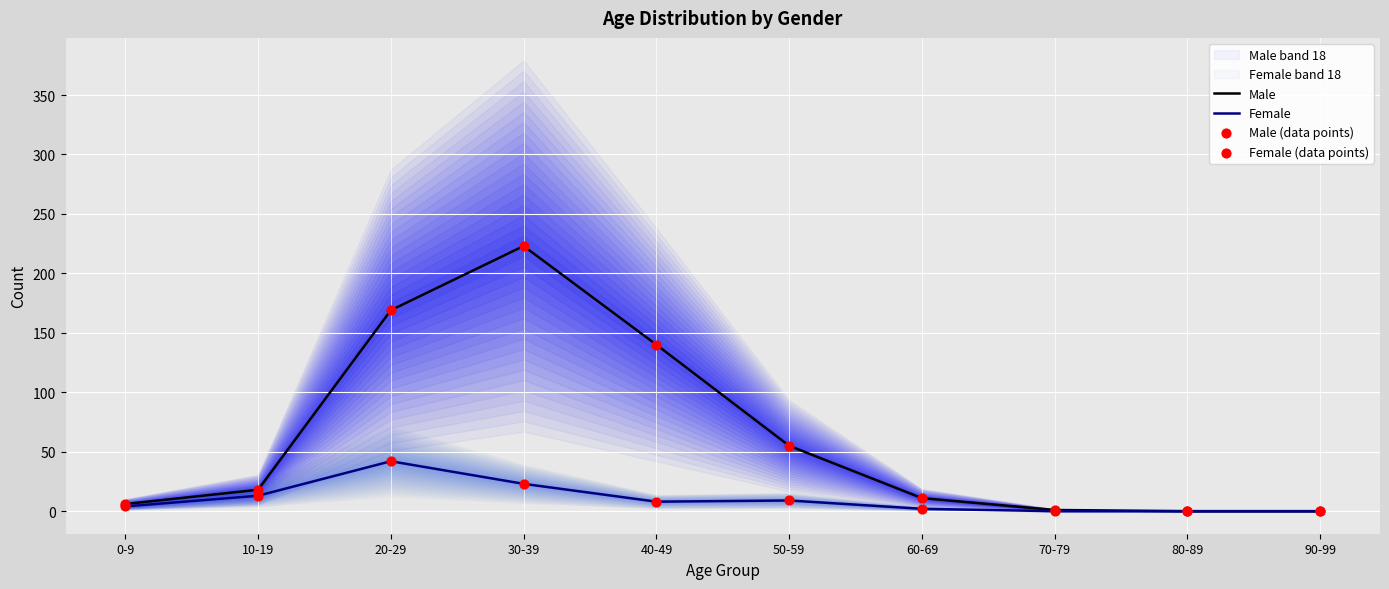

At how many categories does at least one series exceed 9?

6